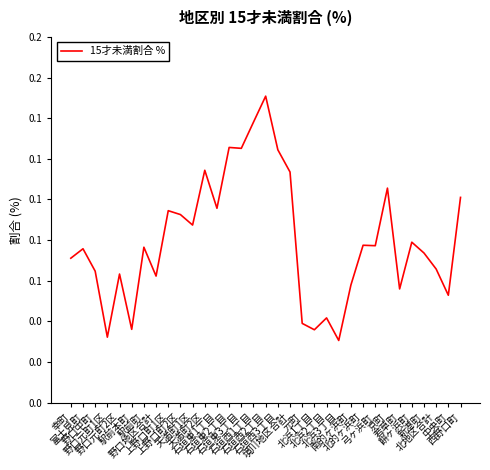

Does the chart display data point markers on the line(s)?

No